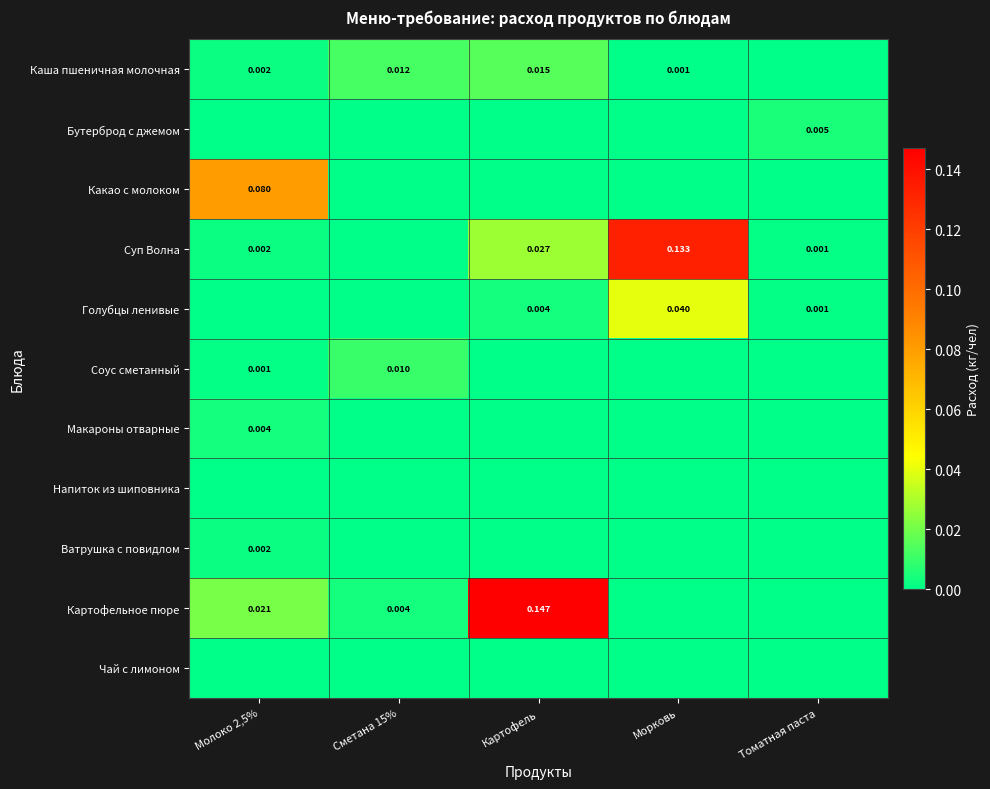

Which series has the largest total across all categories?

Картофельное пюре